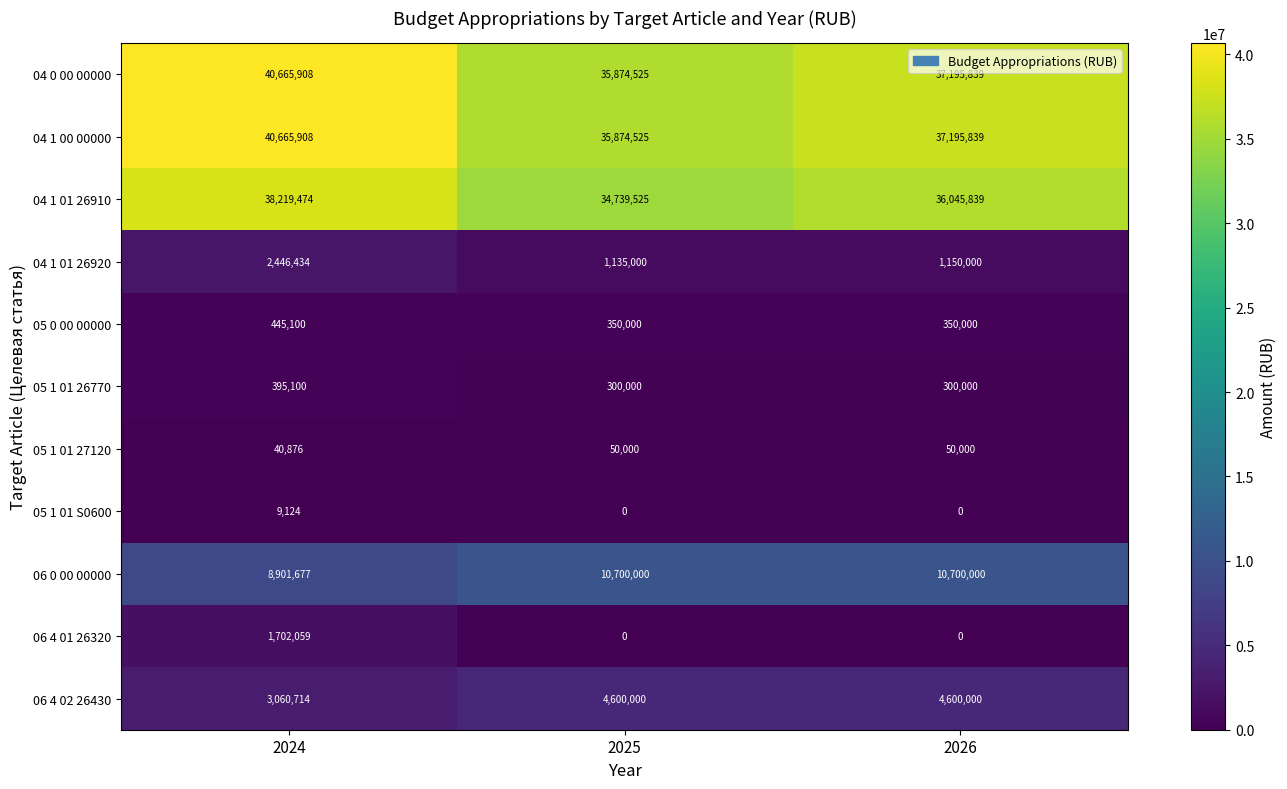

The value of 06 4 02 26430 at 2026 is 1970939. True or false?

False